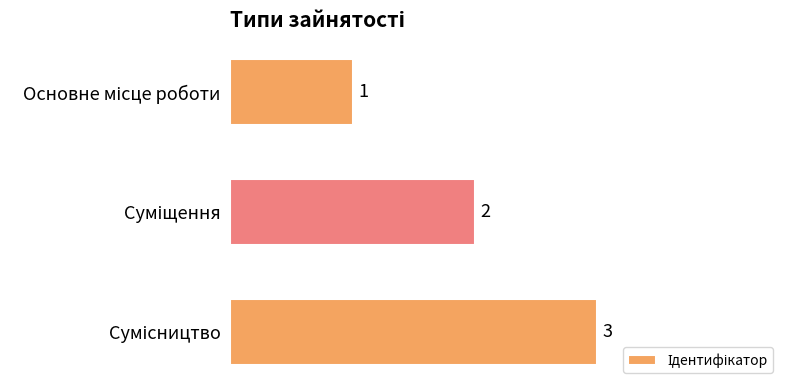

What is the maximum value shown in the chart?

3